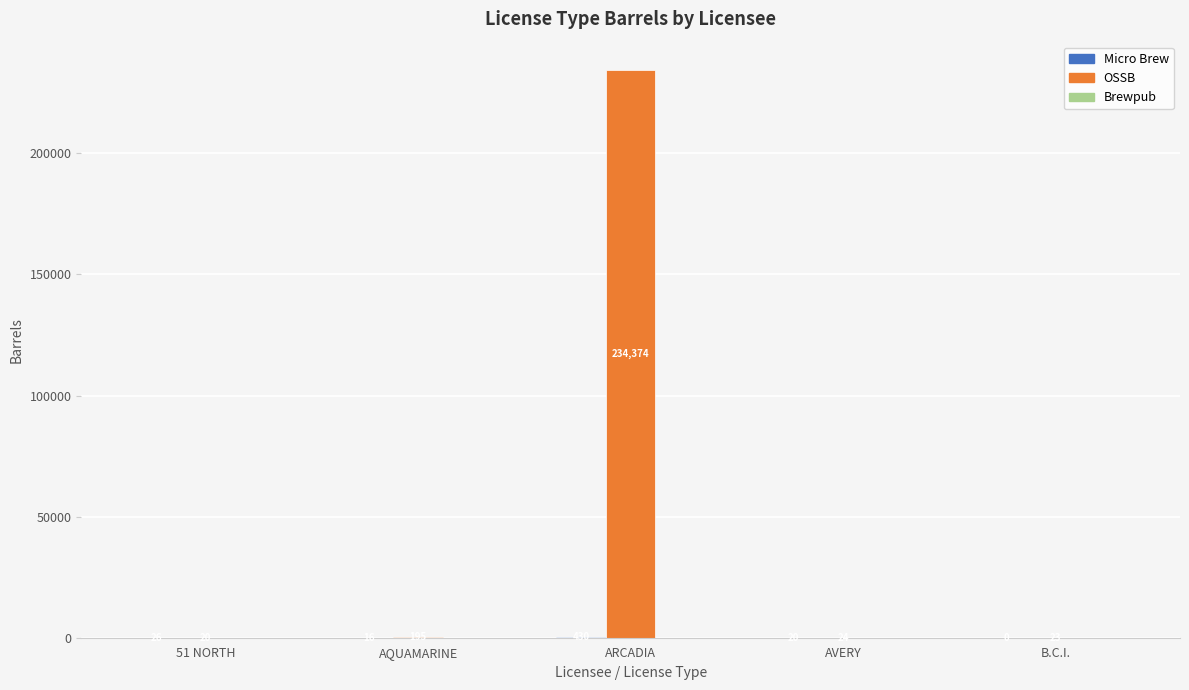

At which label does OSSB reach its peak?

ARCADIA